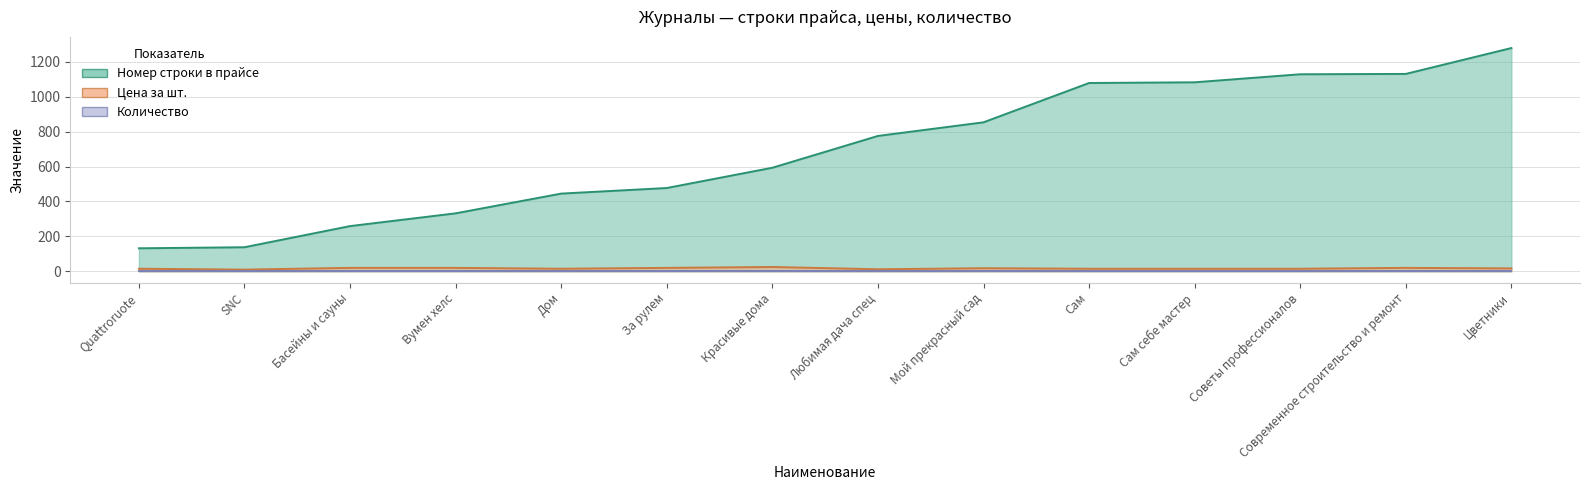

Between Quattroruote and За рулем, which is larger?

За рулем